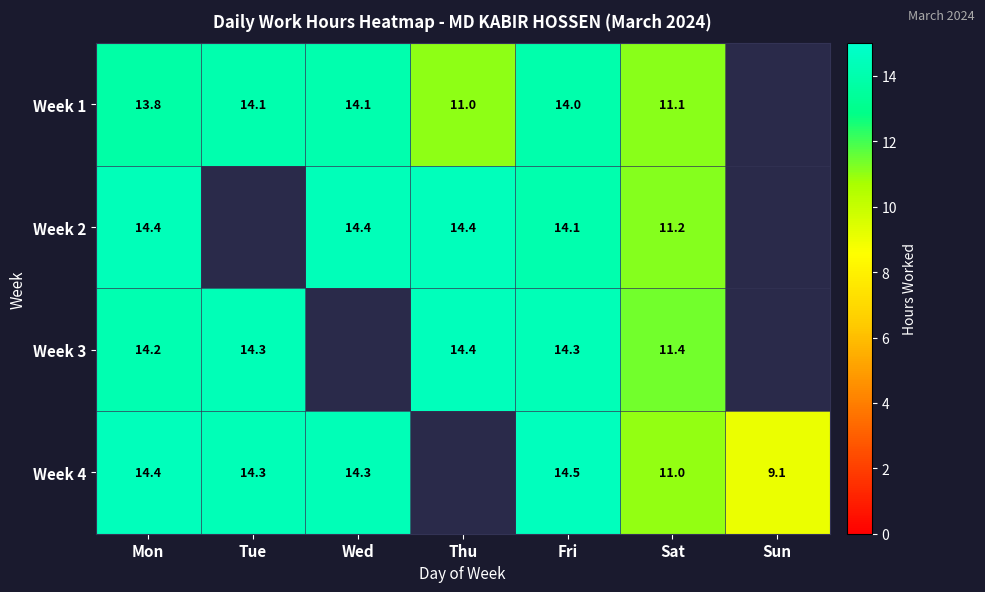

Count the number of data series in this chart.

4